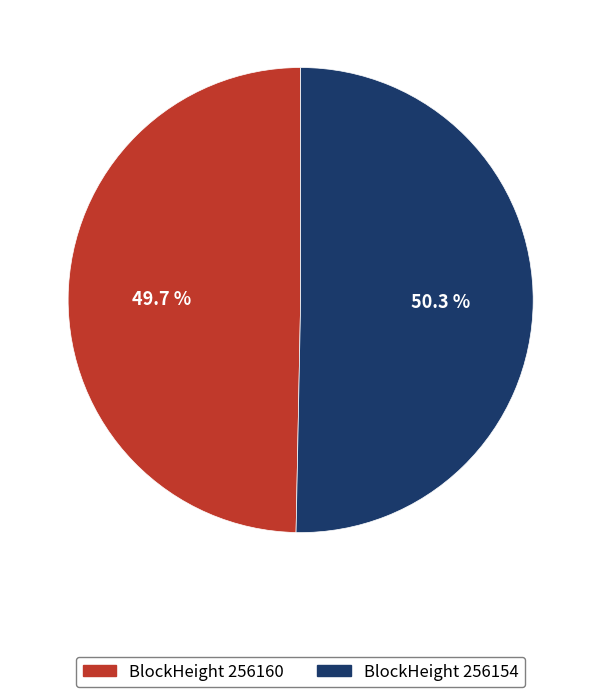

What is the largest slice in the pie chart?

BlockHeight 256154